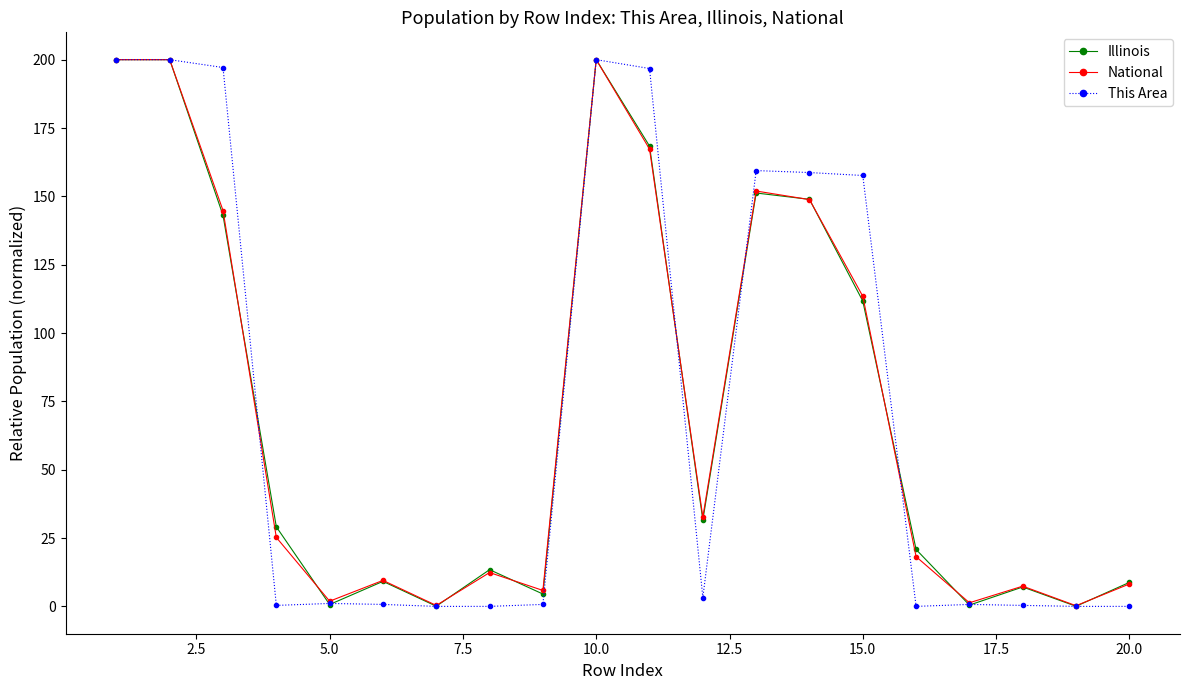

True or false: This Area has more than 2 points higher than both neighbors.

True